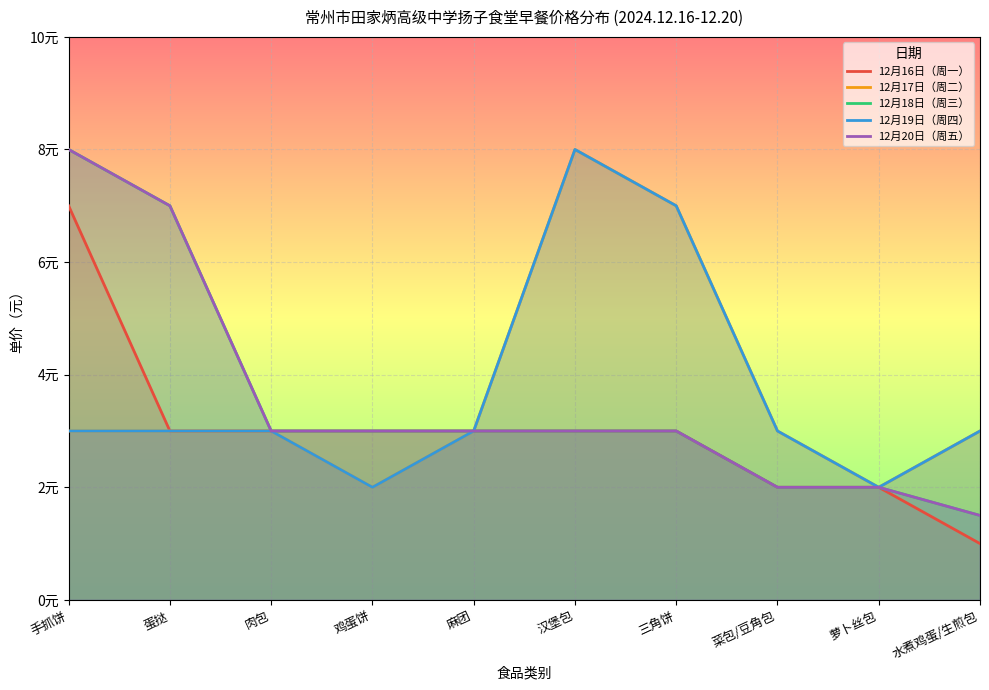

At which category is the sum across all series the highest?

手抓饼